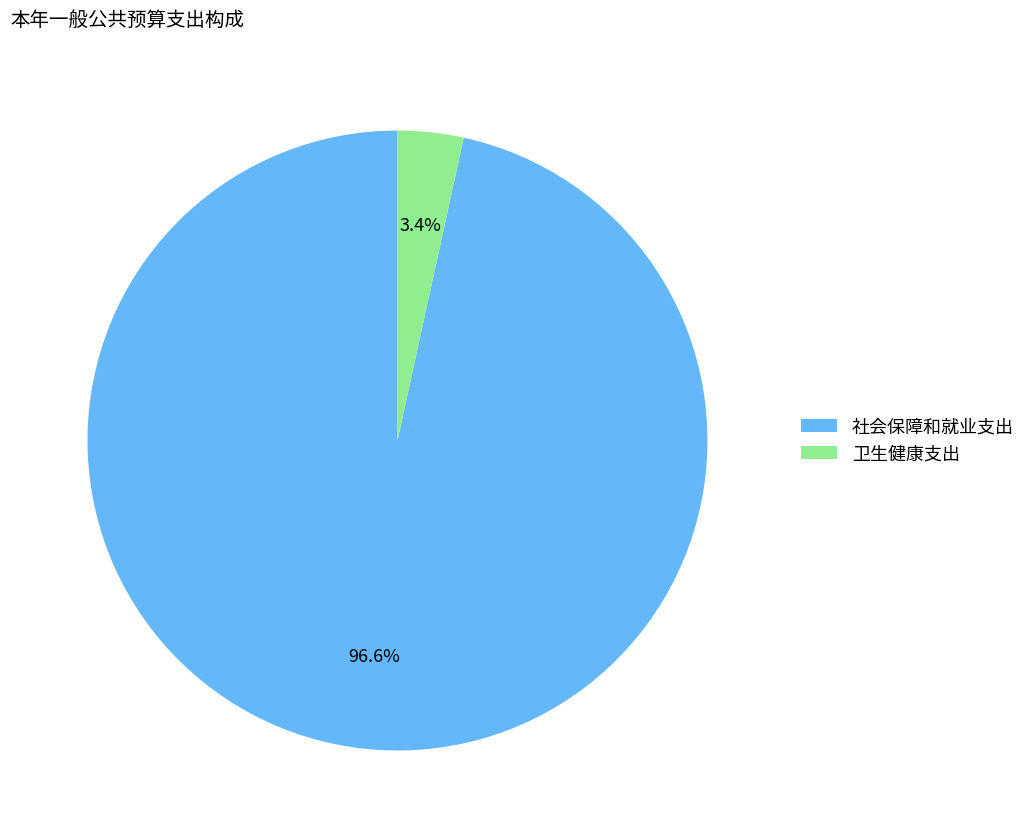

To the nearest percent, what percentage of the pie is 卫生健康支出?

3%